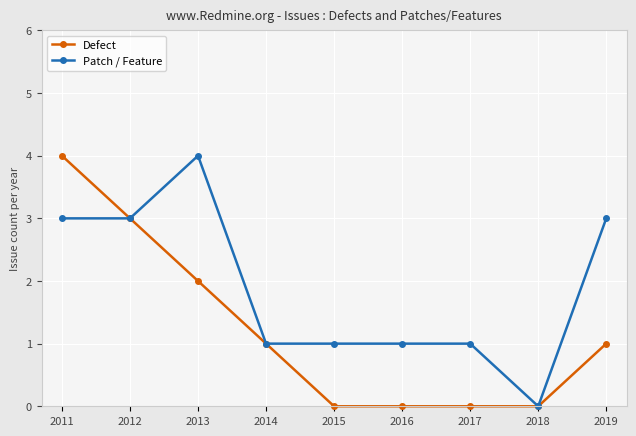

How many data points in Defect are less than 1?

4